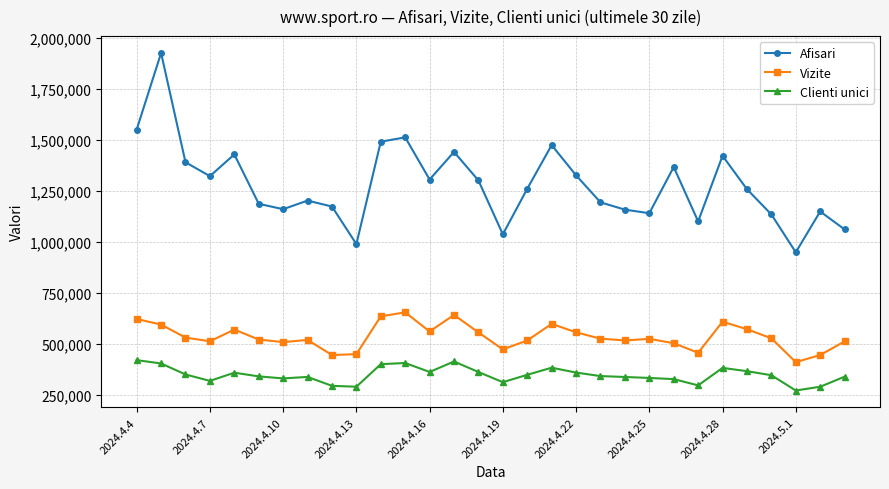

List the series in order of their overall mean, lowest first.

Clienti unici, Vizite, Afisari